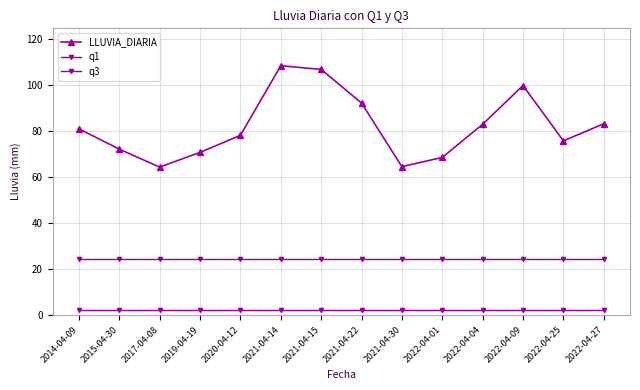

True or false: LLUVIA_DIARIA has a value of 108.2 at 2021-04-14.

True